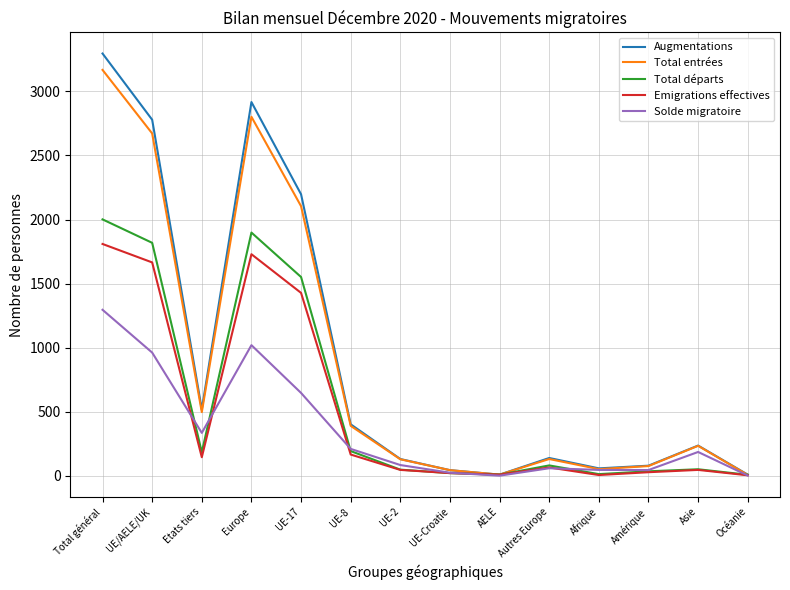

What is the difference between the maximum and minimum values in the Total entrées series?

3162